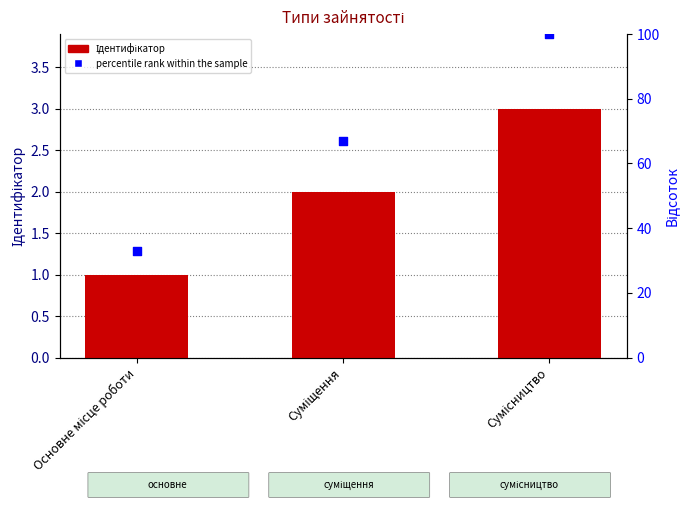

At which category is the sum across all series the highest?

Сумісництво